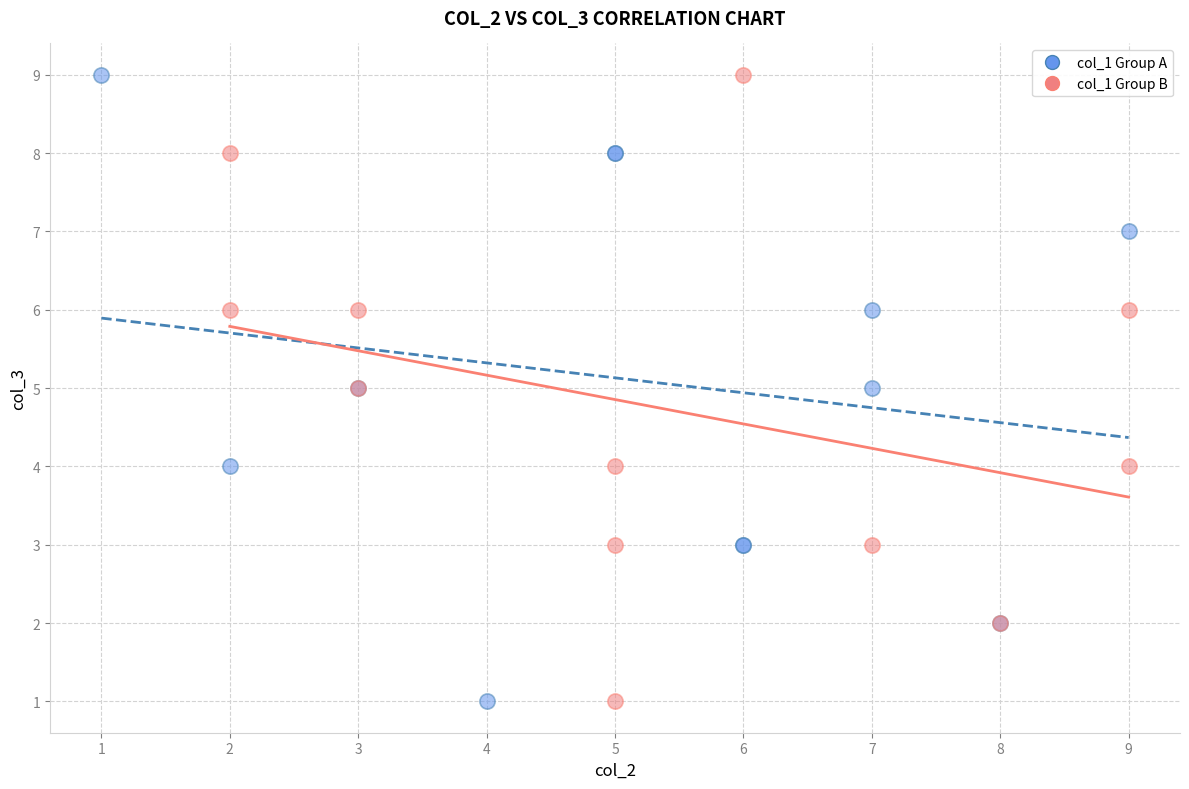

What are all the series names shown in the legend?

col_1 Group A, col_1 Group B